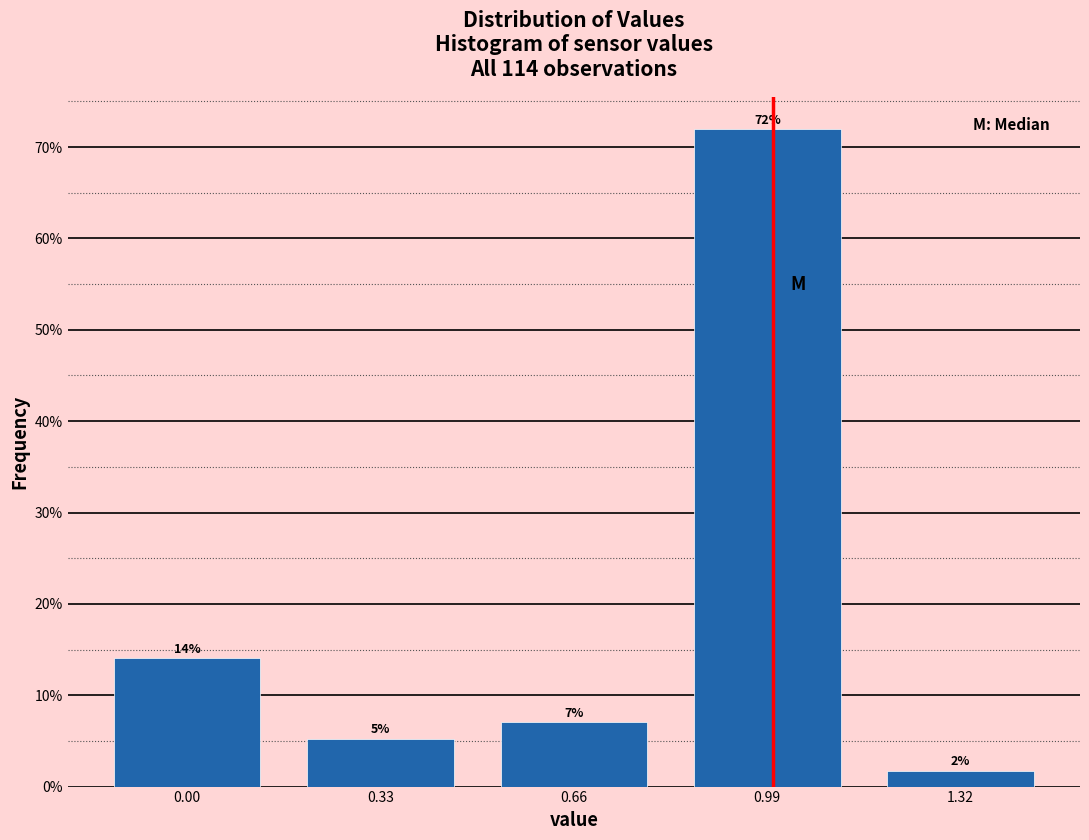

Which range on the x-axis has the tallest bar?

0.825 to 1.155